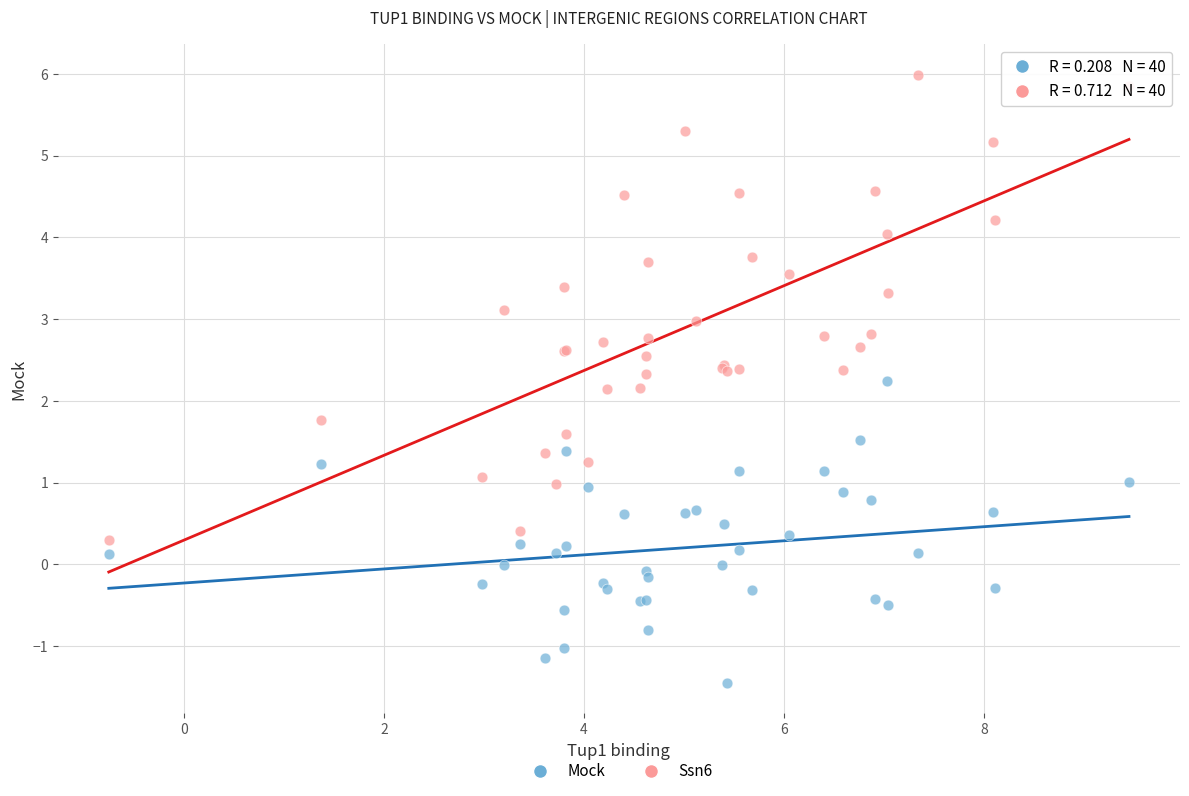

Which series has the largest Y range (max minus min)?

Ssn6